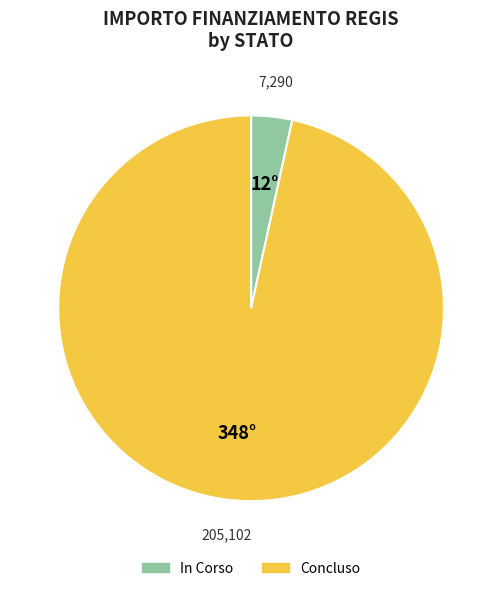

How many segments does this pie chart have?

2